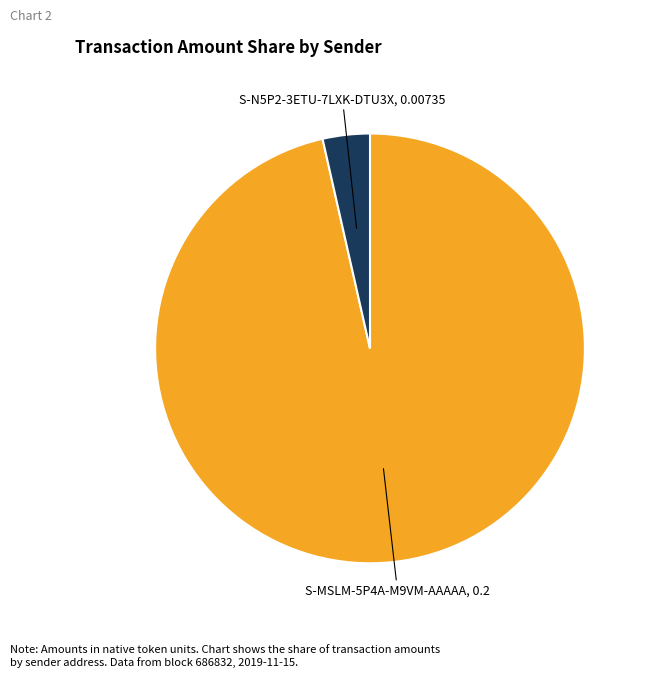

Does any single category account for the majority?

Yes